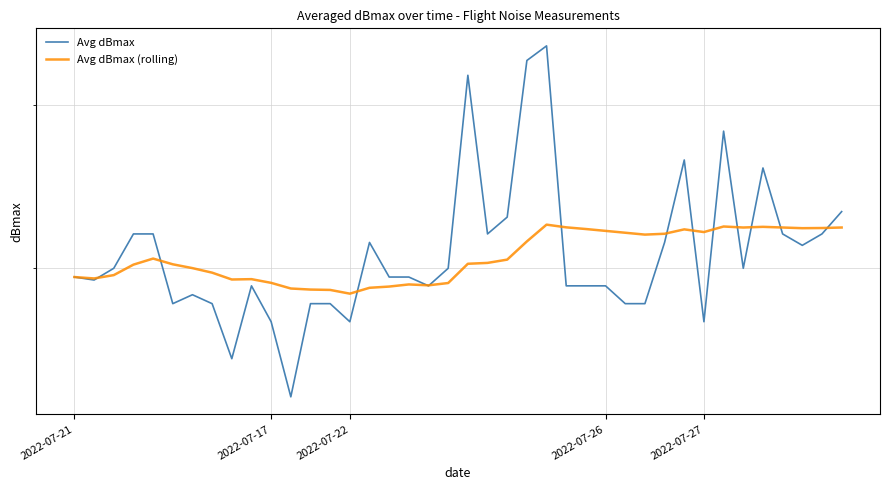

The Avg dBmax series shows 103.9 at 2022-07-17. True or false?

False